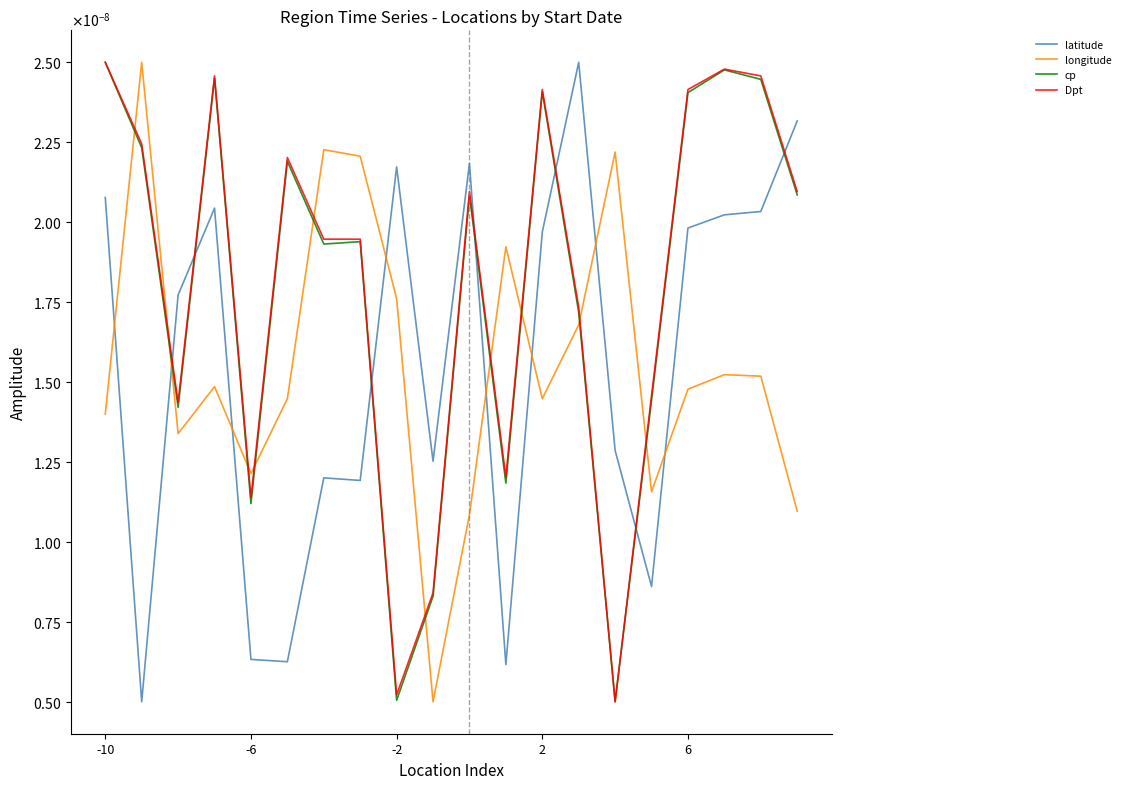

What are all the series names shown in the legend?

latitude, longitude, cp, Dpt